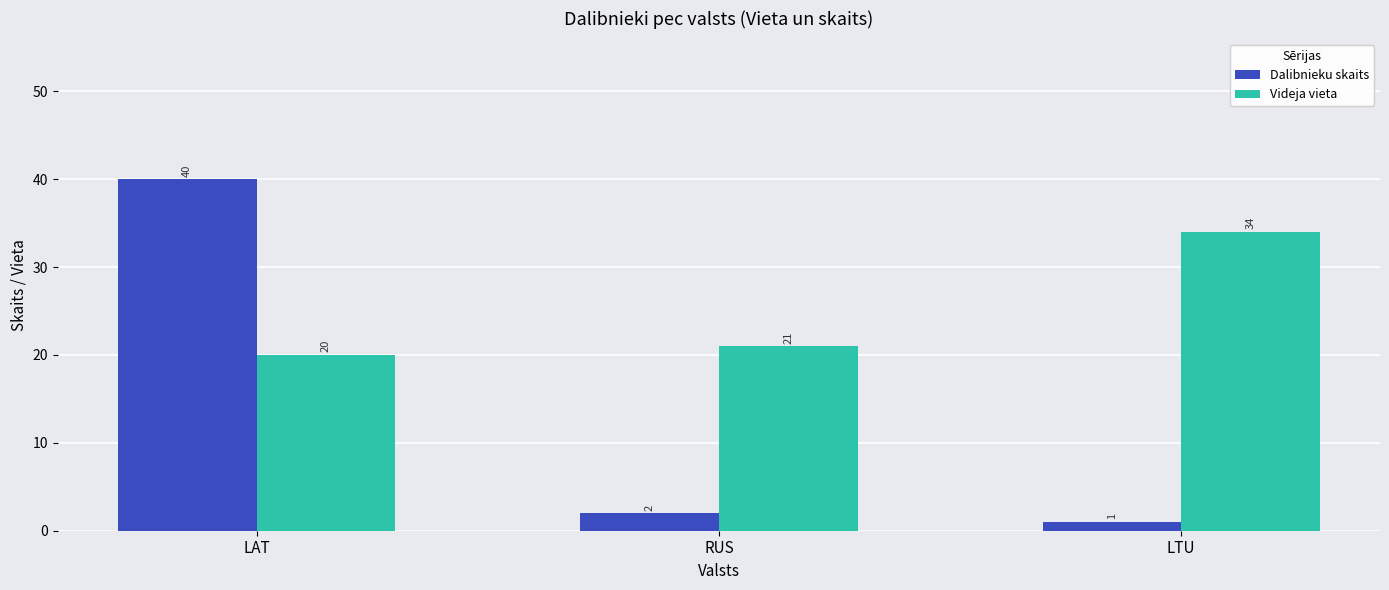

At which category is the sum across all series the highest?

LAT